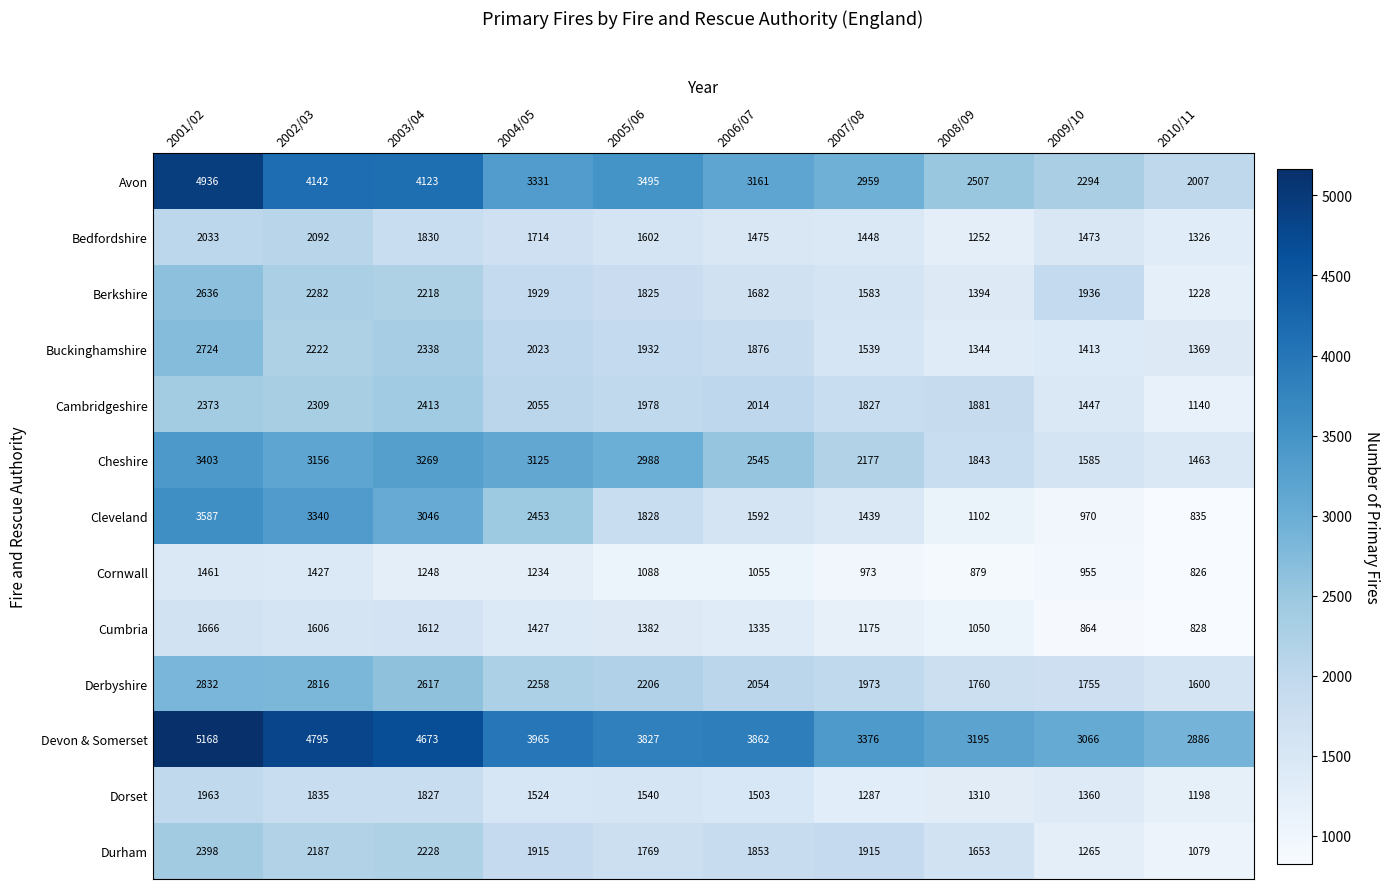

What is the difference between the maximum and minimum values in the Avon series?

2929